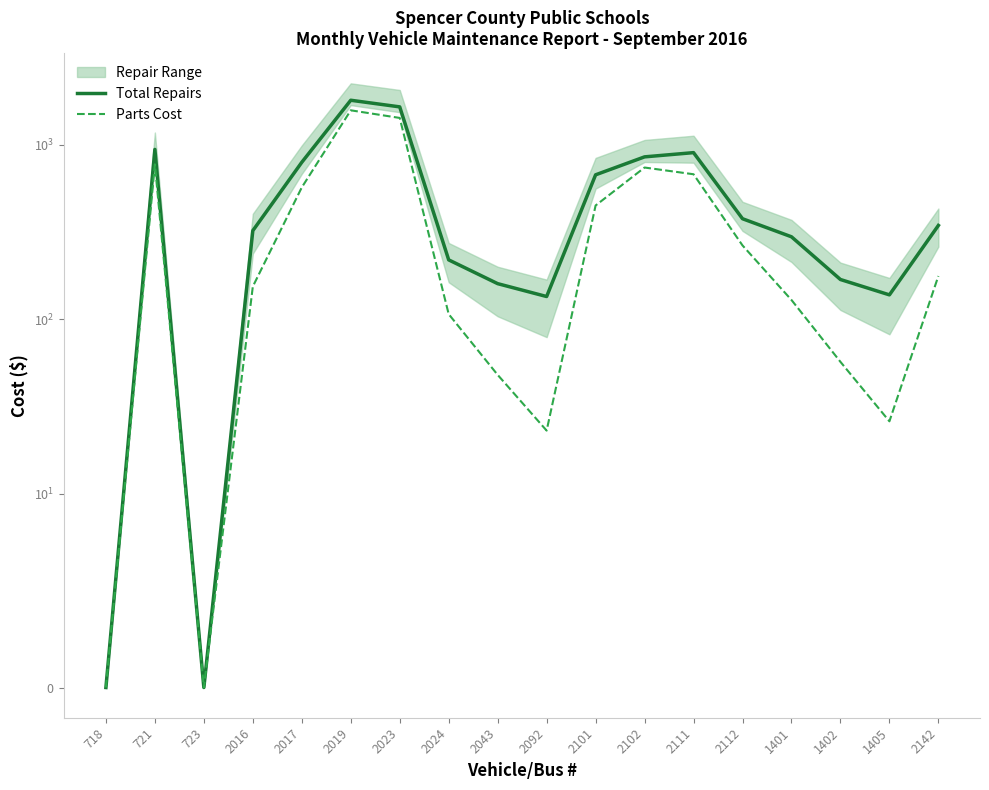

What is the difference between the maximum and minimum values in the Parts Cost series?

1577